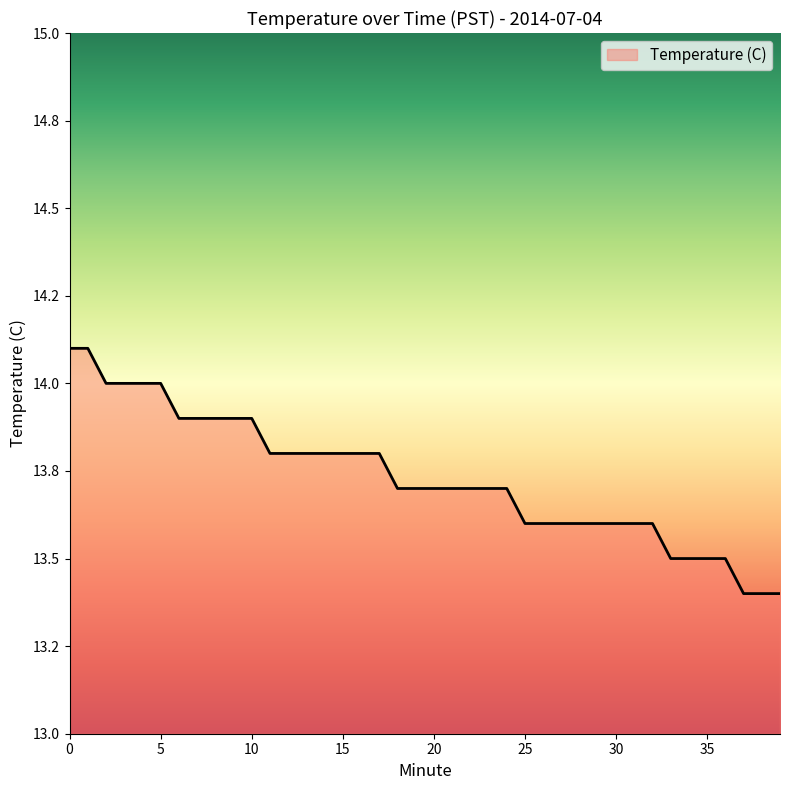

Is this an area chart (filled region under the line)?

Yes